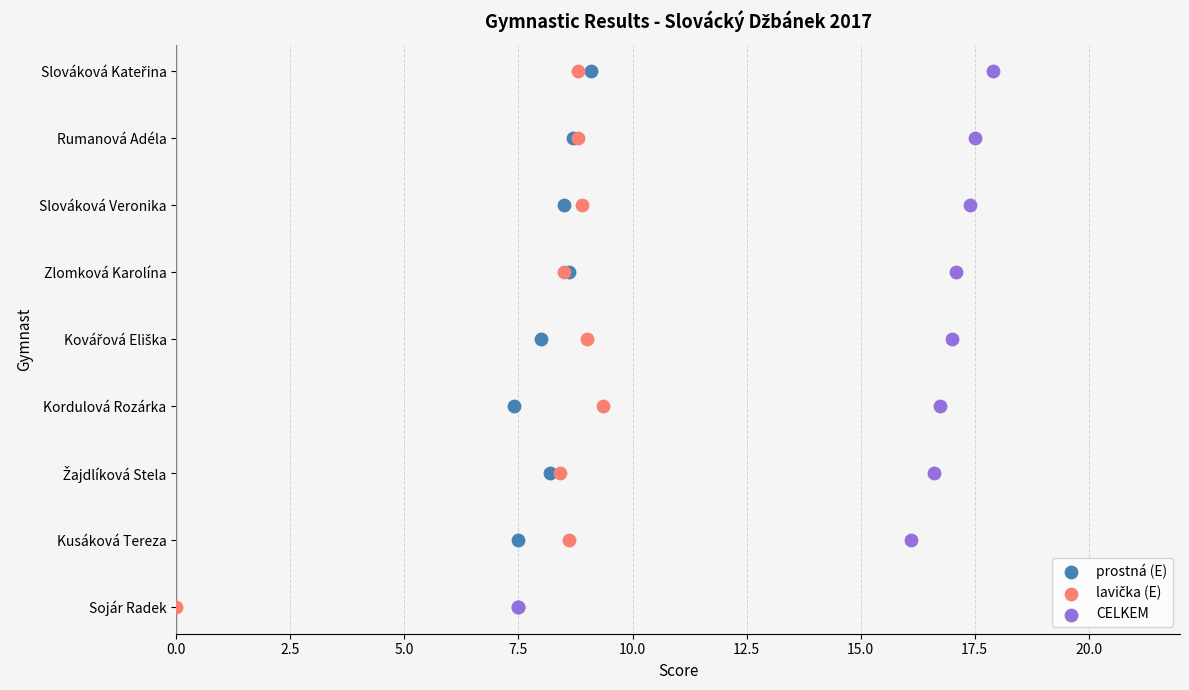

What are all the series names shown in the legend?

prostná (E), lavička (E), CELKEM